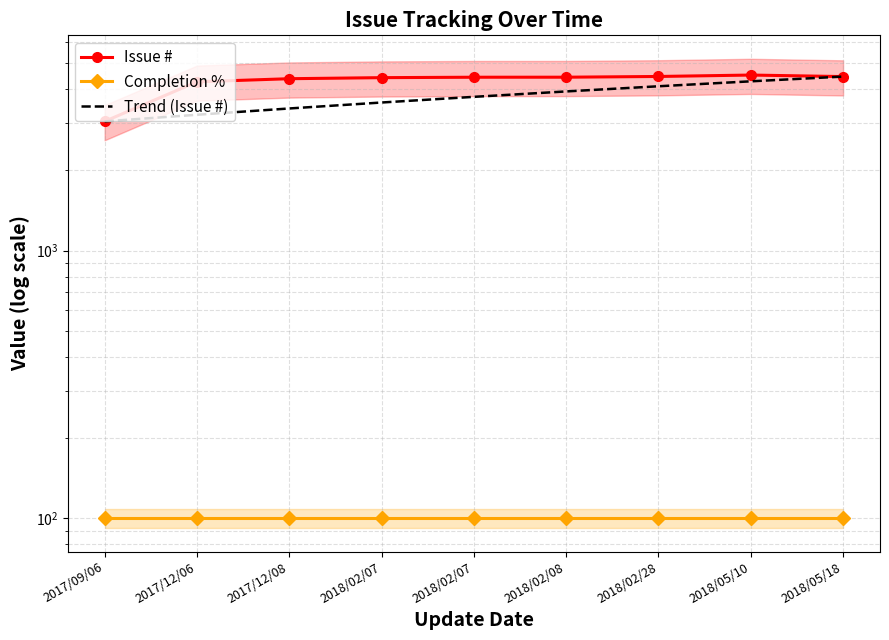

How many data points in Issue # are less than 4443?

4